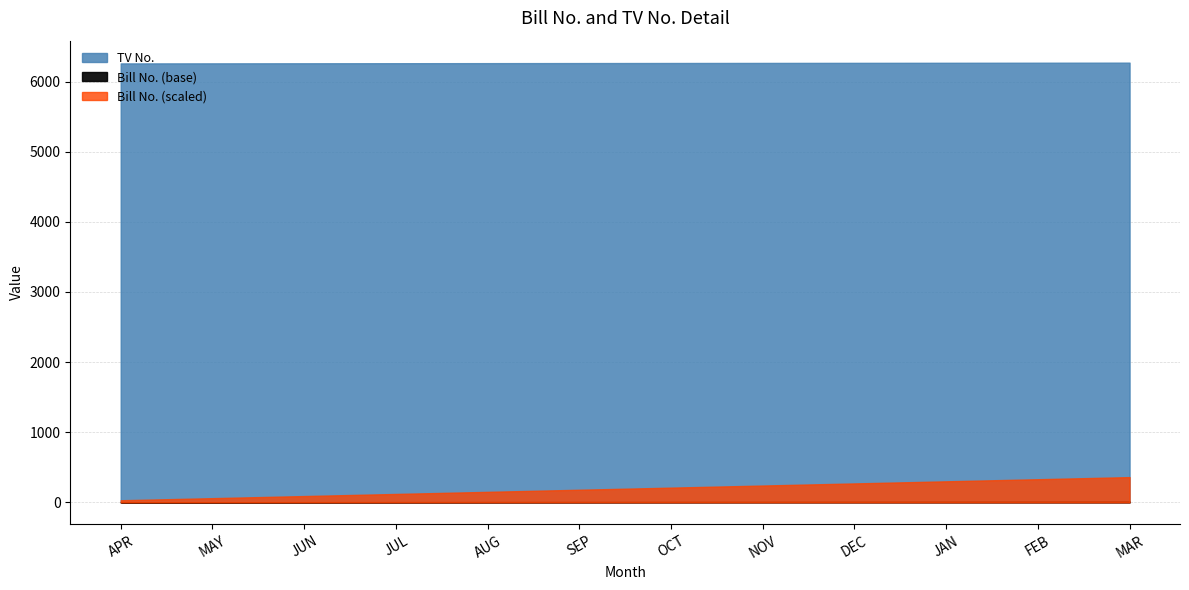

What is the label of the 8th point from the left?

NOV